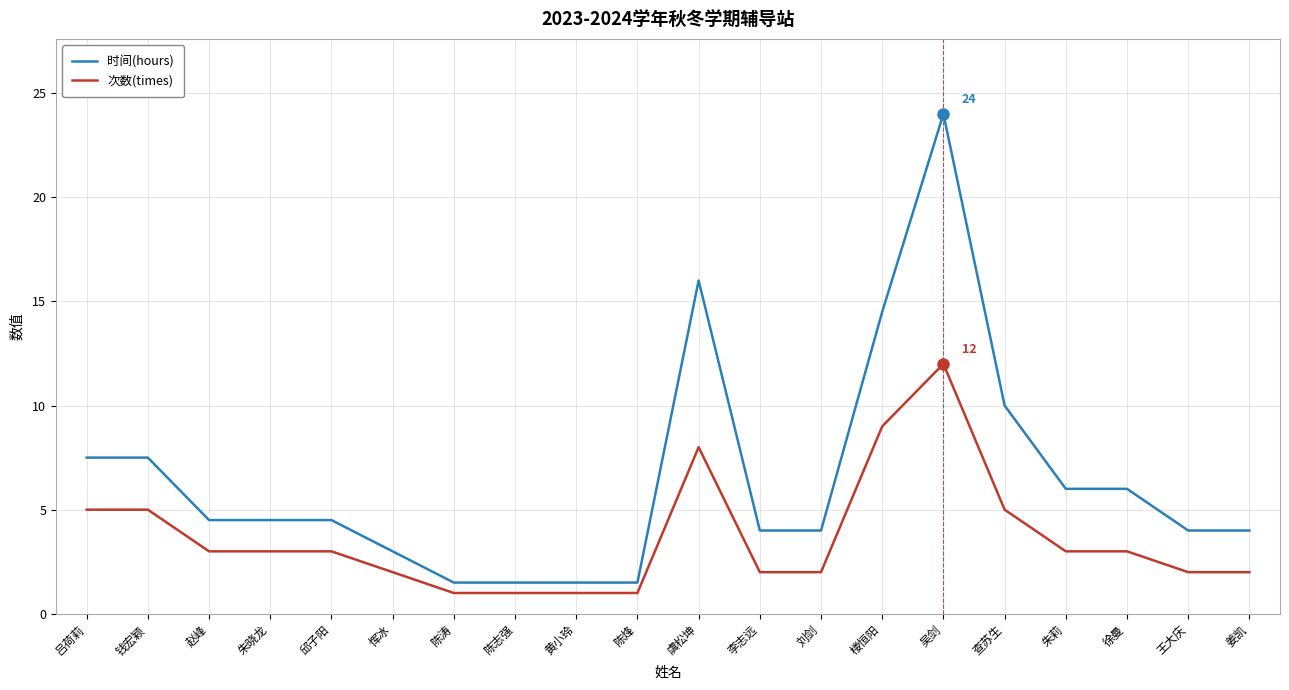

Which series has the largest range (max minus min)?

时间(hours)